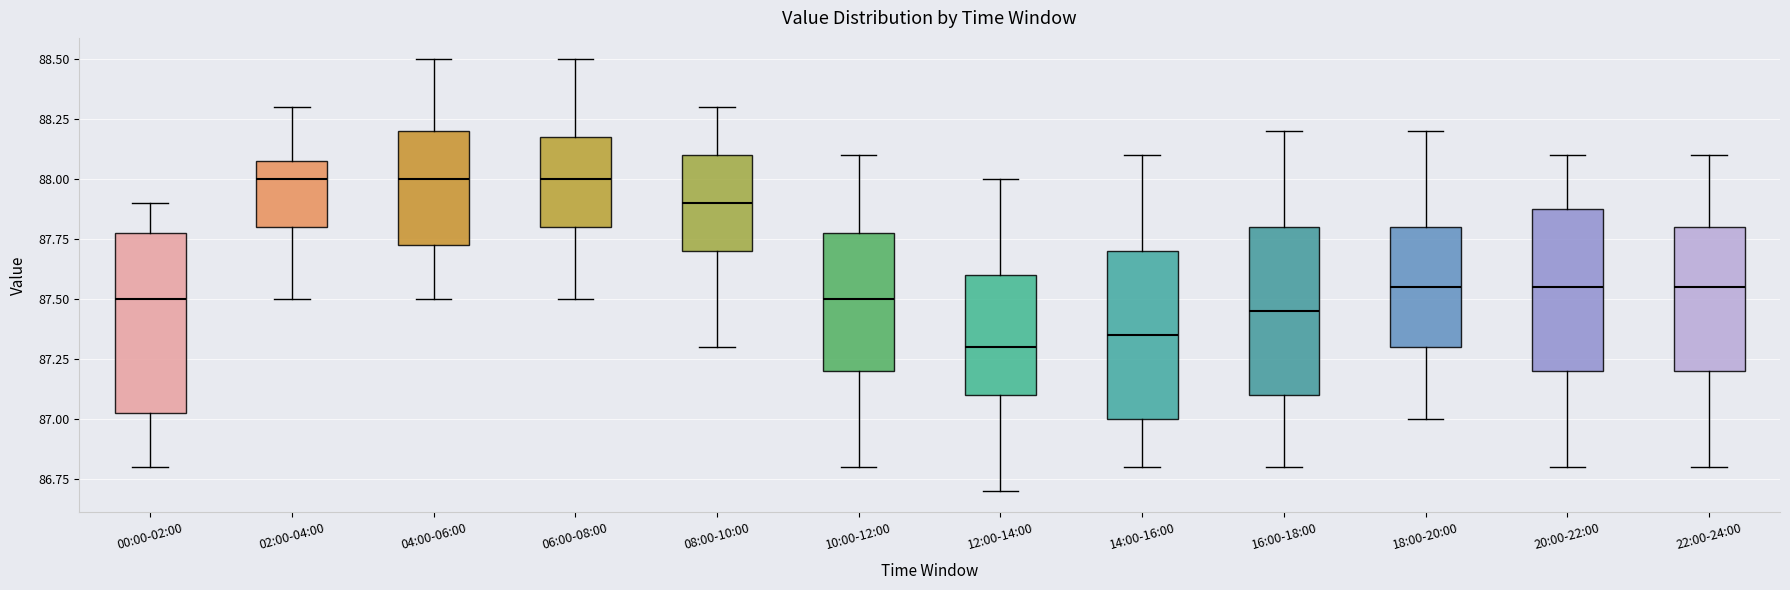

Reading left to right, transcribe this box plot: for each box, give where its median line is, the range the box spans, and where its two whiskers end, as read against the y-axis. The values are not printed on the chart, so give them approximately, as read against the axis.

00:00-02:00: median 87.50, box 87.05 to 87.80, whiskers 86.80 to 87.90
02:00-04:00: median 88.00, box 87.80 to 88.10, whiskers 87.50 to 88.30
04:00-06:00: median 88.00, box 87.75 to 88.20, whiskers 87.50 to 88.50
06:00-08:00: median 88.00, box 87.80 to 88.20, whiskers 87.50 to 88.50
08:00-10:00: median 87.90, box 87.70 to 88.10, whiskers 87.30 to 88.30
10:00-12:00: median 87.50, box 87.20 to 87.80, whiskers 86.80 to 88.10
12:00-14:00: median 87.30, box 87.10 to 87.60, whiskers 86.70 to 88.00
14:00-16:00: median 87.35, box 87.00 to 87.70, whiskers 86.80 to 88.10
16:00-18:00: median 87.45, box 87.10 to 87.80, whiskers 86.80 to 88.20
18:00-20:00: median 87.55, box 87.30 to 87.80, whiskers 87.00 to 88.20
20:00-22:00: median 87.55, box 87.20 to 87.90, whiskers 86.80 to 88.10
22:00-24:00: median 87.55, box 87.20 to 87.80, whiskers 86.80 to 88.10